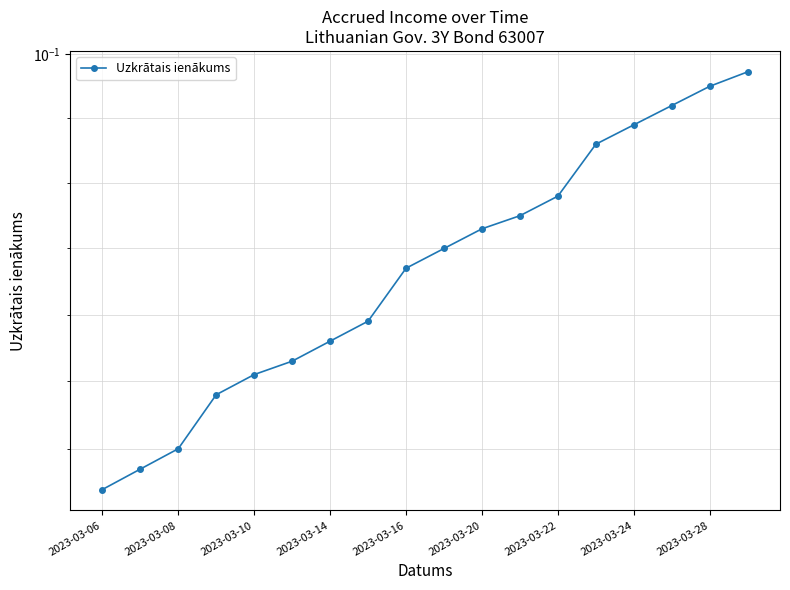

Count the values in the range 0 to 1.

18